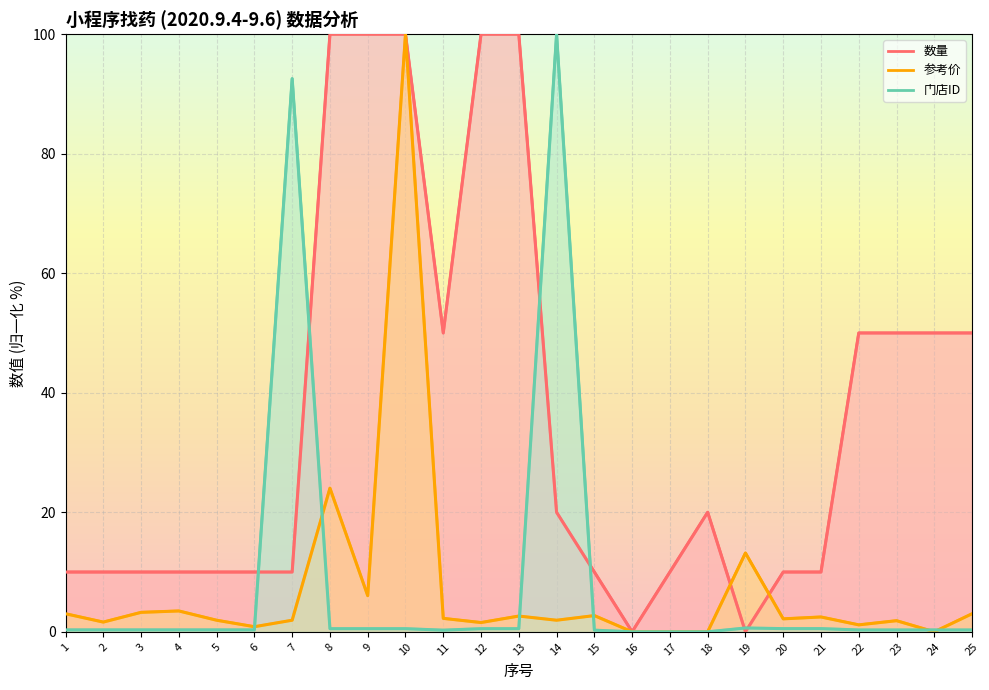

What is the difference between the second highest and second lowest values in the 门店ID series?

92.6